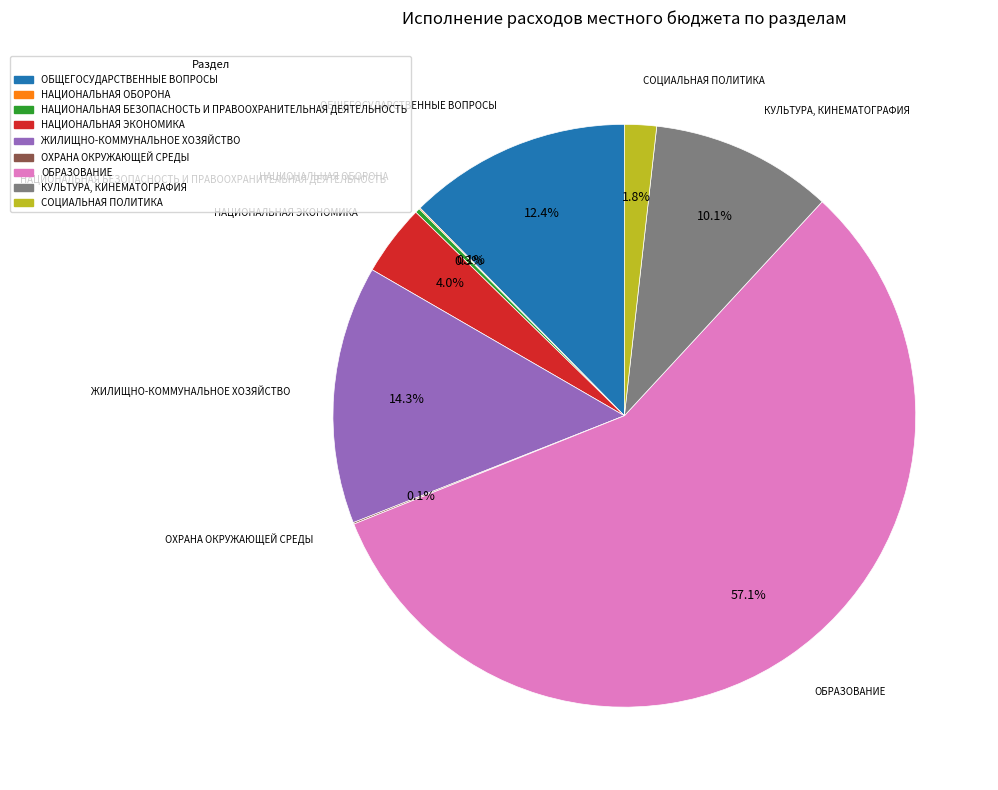

Between ОБЩЕГОСУДАРСТВЕННЫЕ ВОПРОСЫ and ЖИЛИЩНО-КОММУНАЛЬНОЕ ХОЗЯЙСТВО, which is larger?

ЖИЛИЩНО-КОММУНАЛЬНОЕ ХОЗЯЙСТВО